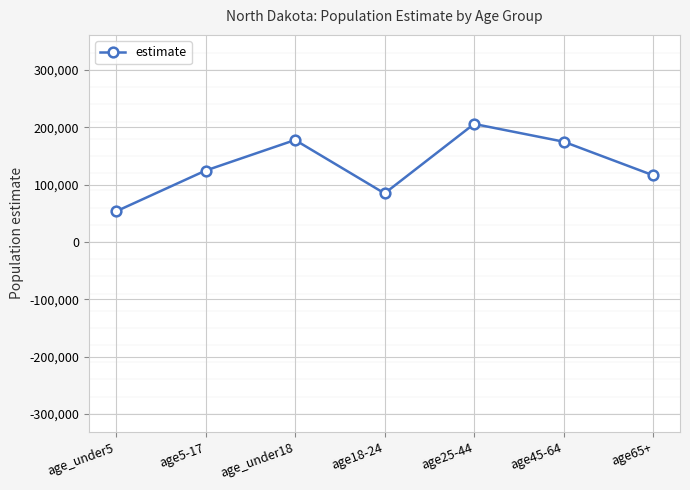

How many interior local peaks (higher than both neighbors) does the data have?

2